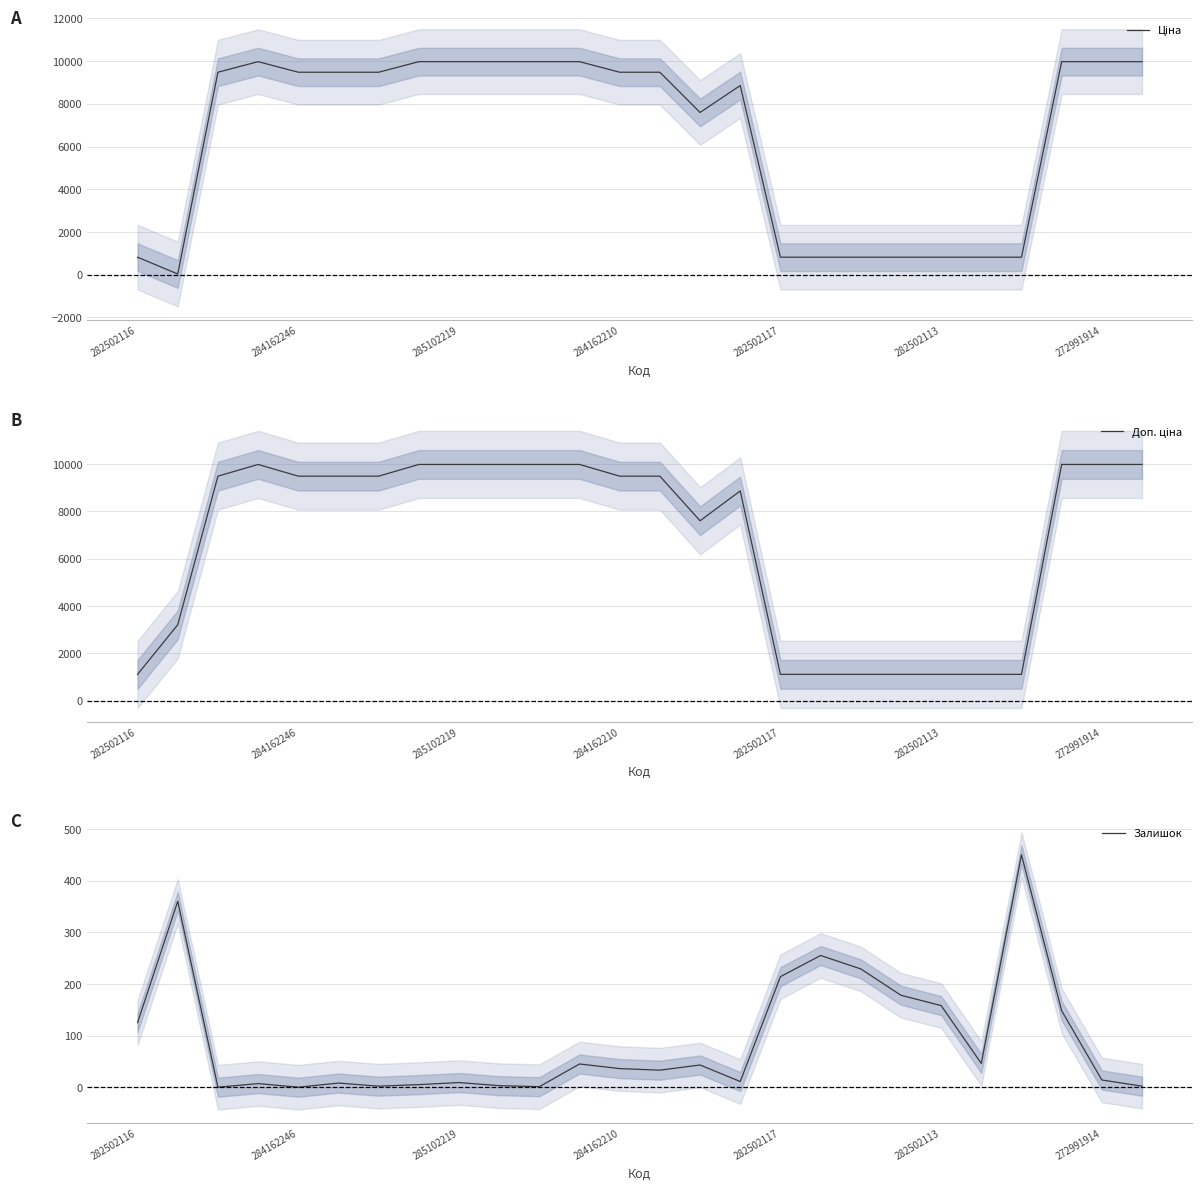

What position from the left is 284162246?

2